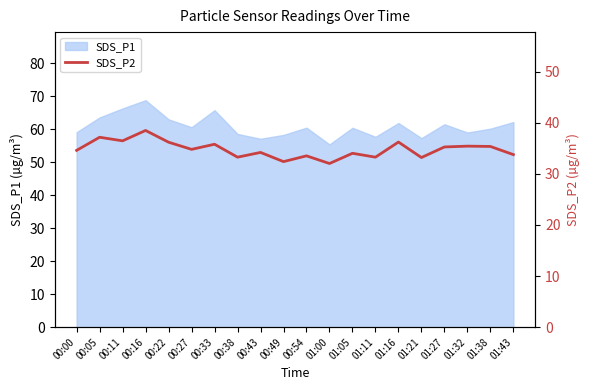

The value of SDS_P1 at 01:11 is 33.4. True or false?

False